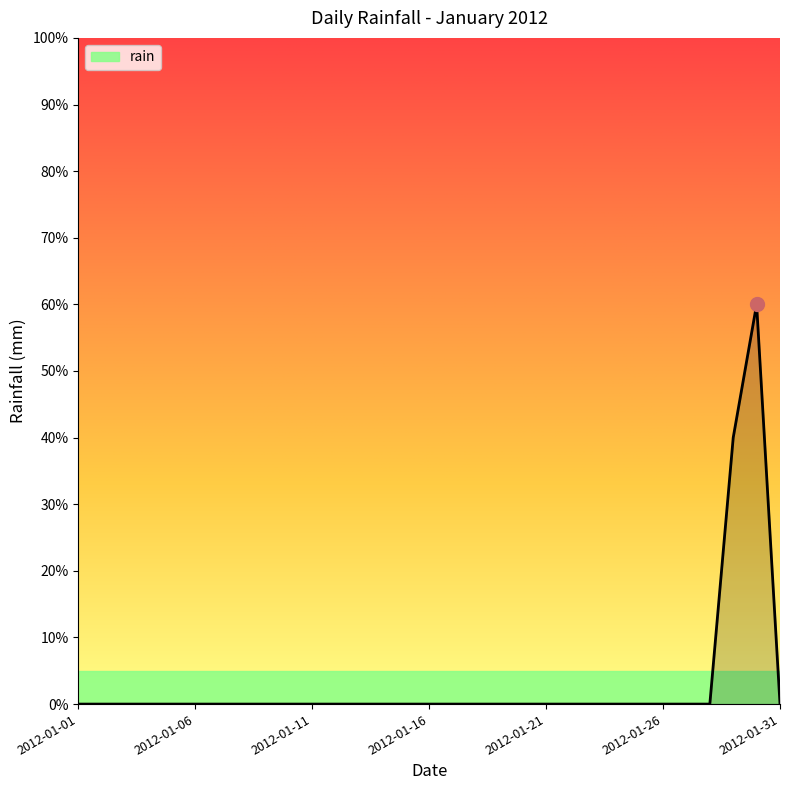

Does the chart display data point markers on the line(s)?

No